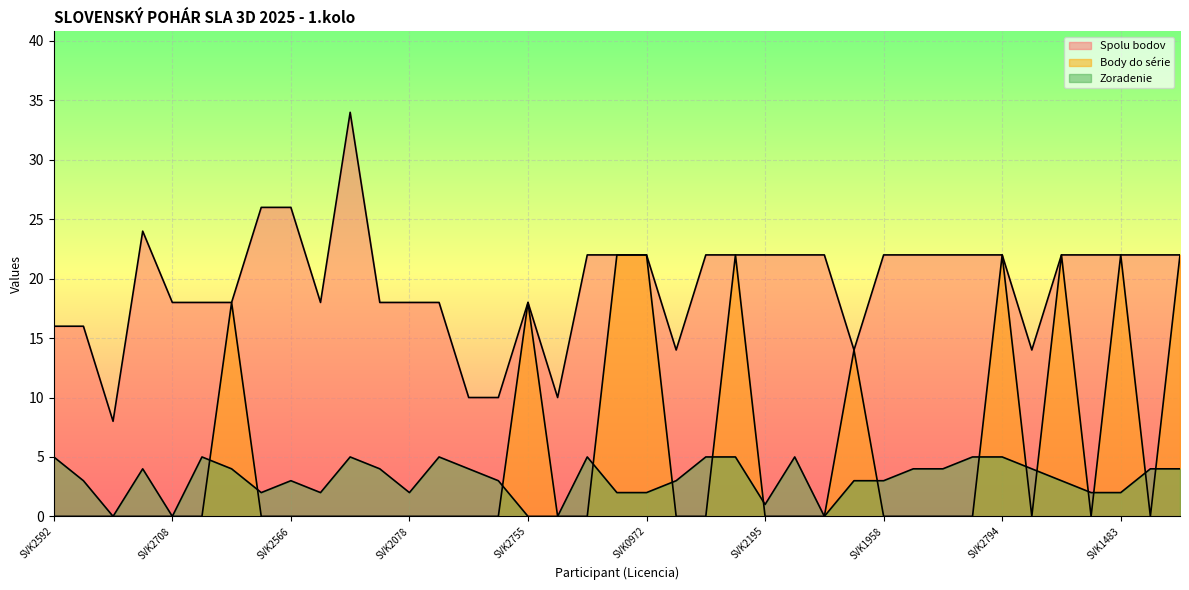

What is the label of the 27th point from the right?

SVK2078